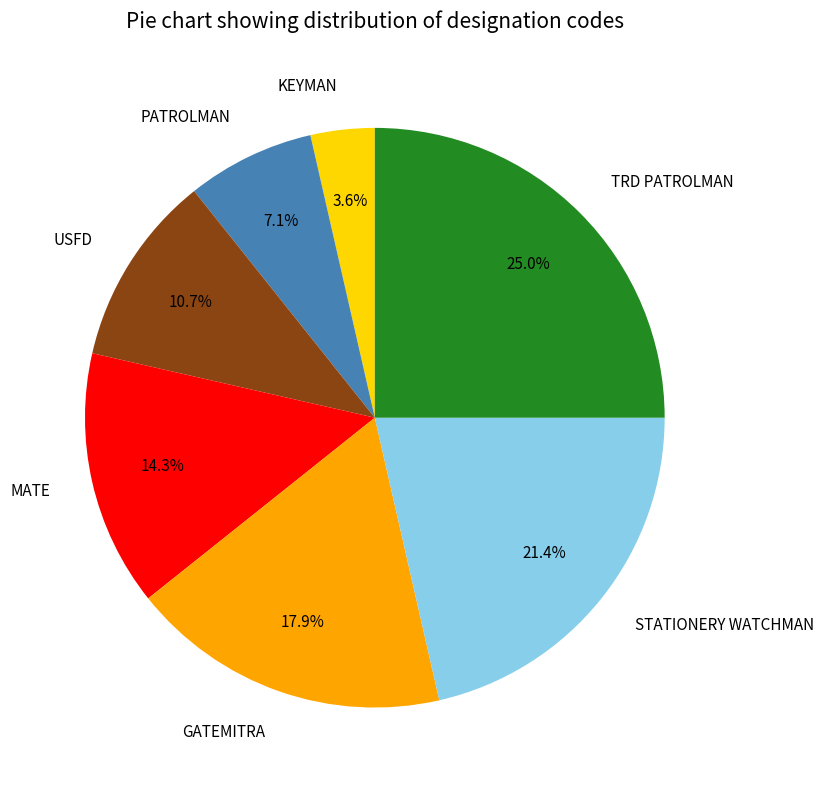

Which slice is the smallest?

KEYMAN